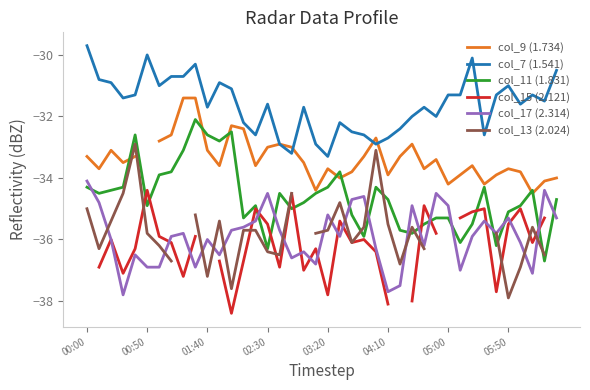

What is the lowest value of the col_11 (1.831) series?

-36.7